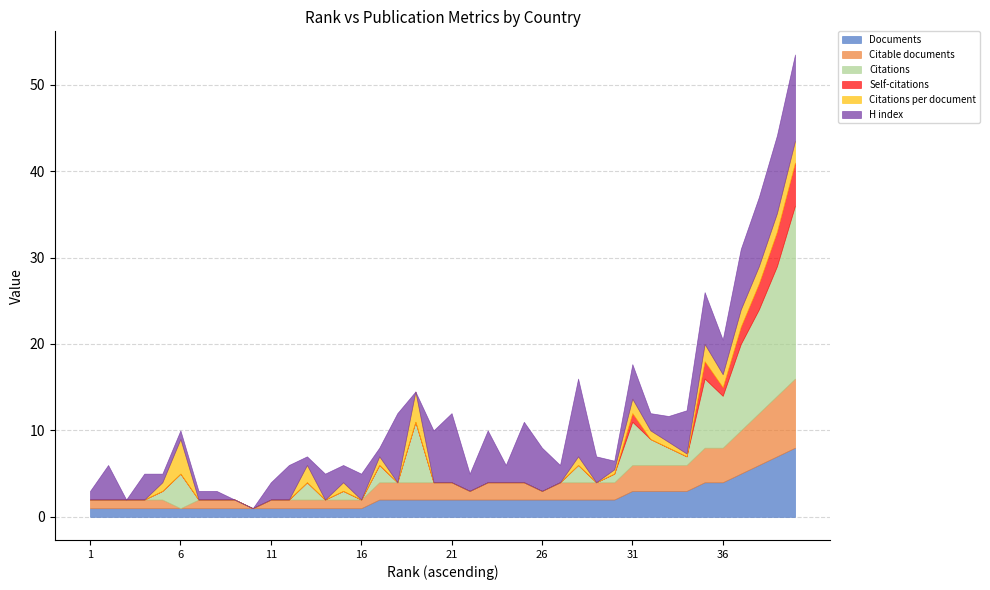

Read the Citable documents value at 22.

1.0